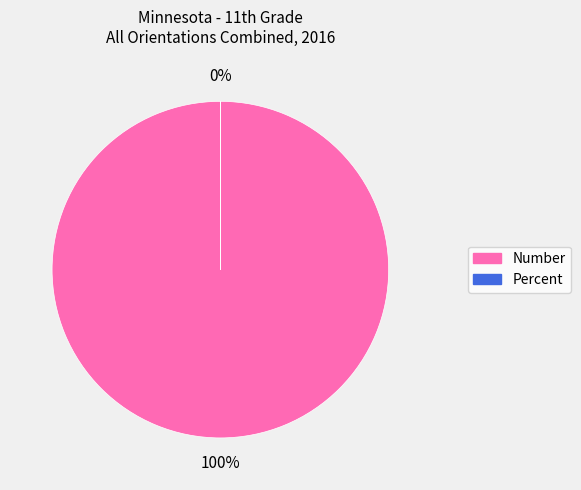

How many segments does this pie chart have?

2